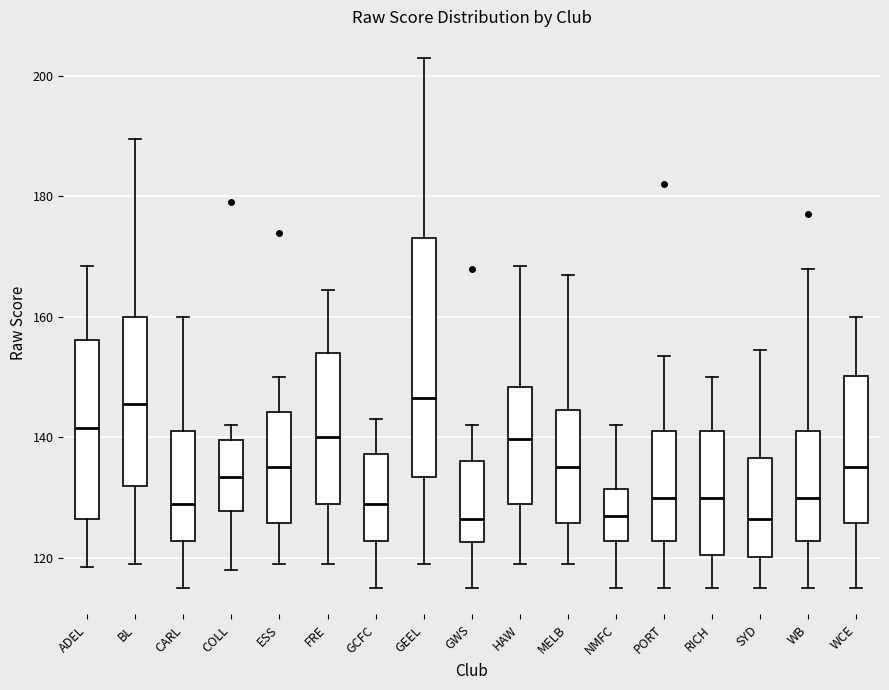

Reading left to right, read every box against the y-axis: the position of its median line, the range the box covers, and the ends of its whiskers. The values are not printed on the chart, so give them approximately, as read against the axis.

ADEL: median 142, box 126 to 156, whiskers 118 to 168
BL: median 146, box 132 to 160, whiskers 120 to 190
CARL: median 130, box 122 to 142, whiskers 116 to 160
COLL: median 134, box 128 to 140, whiskers 118 to 142
ESS: median 136, box 126 to 144, whiskers 120 to 150
FRE: median 140, box 130 to 154, whiskers 120 to 164
GCFC: median 130, box 122 to 138, whiskers 116 to 144
GEEL: median 146, box 134 to 174, whiskers 120 to 204
GWS: median 126, box 122 to 136, whiskers 116 to 142
HAW: median 140, box 130 to 148, whiskers 120 to 168
MELB: median 136, box 126 to 144, whiskers 120 to 168
NMFC: median 128, box 122 to 132, whiskers 116 to 142
PORT: median 130, box 122 to 142, whiskers 116 to 154
RICH: median 130, box 120 to 142, whiskers 116 to 150
SYD: median 126, box 120 to 136, whiskers 116 to 154
WB: median 130, box 122 to 142, whiskers 116 to 168
WCE: median 136, box 126 to 150, whiskers 116 to 160